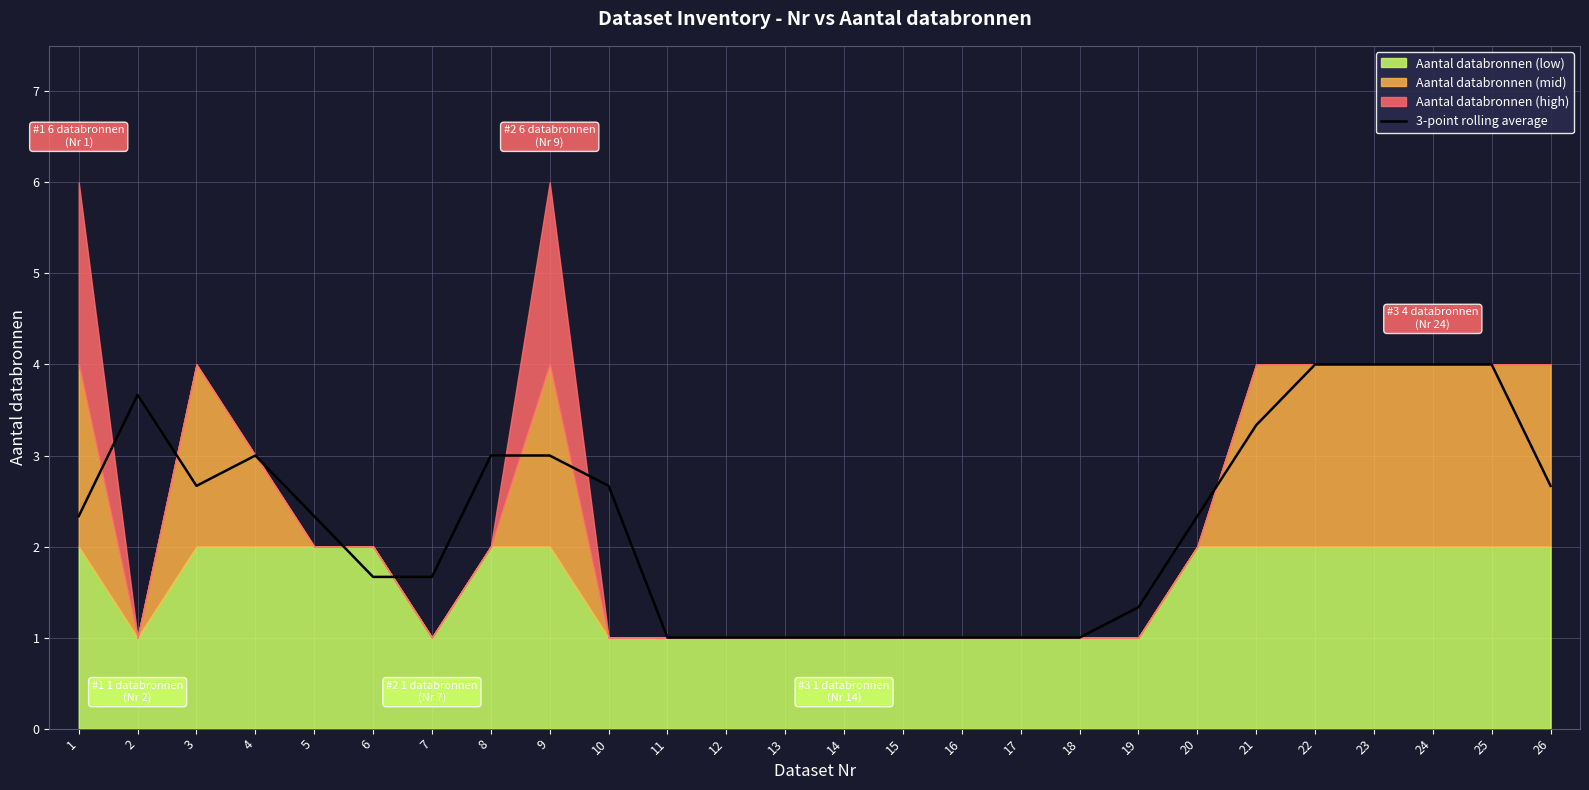

Which has a higher value, 4 or 5?

4